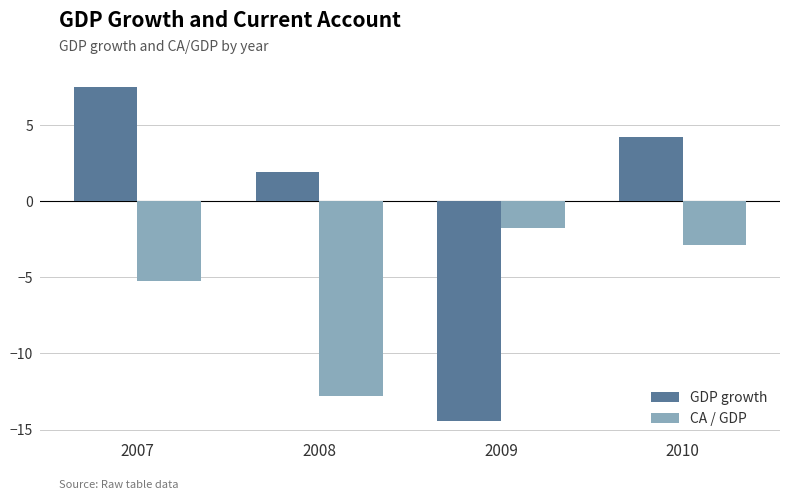

Which series has the largest total across all categories?

GDP growth